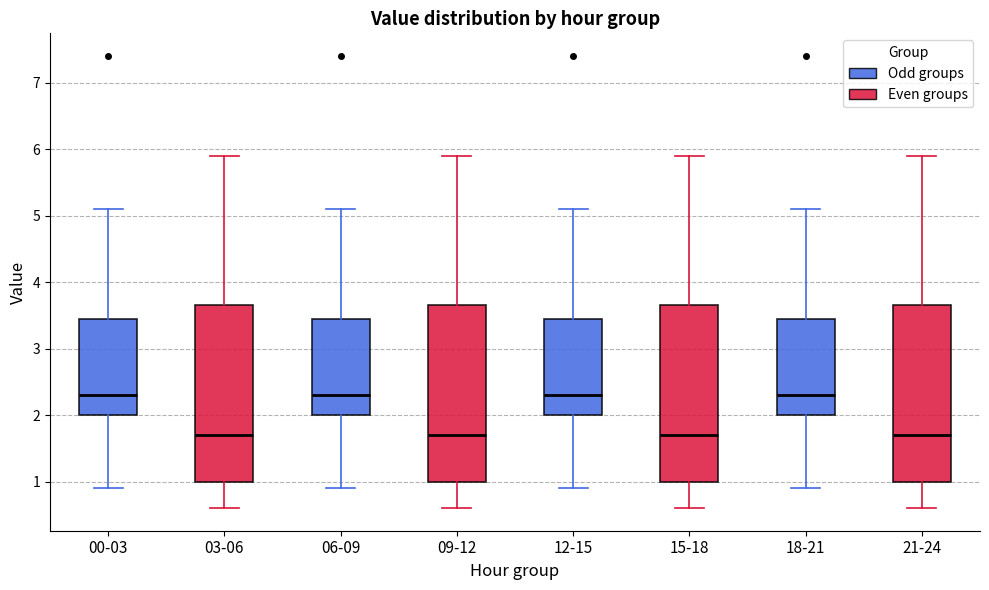

Reading left to right, read every box against the y-axis: the position of its median line, the range the box covers, and the ends of its whiskers. The values are not printed on the chart, so give them approximately, as read against the axis.

00-03: median 2.3, box 2.0 to 3.5, whiskers 0.9 to 5.1
03-06: median 1.7, box 1.0 to 3.7, whiskers 0.6 to 5.9
06-09: median 2.3, box 2.0 to 3.5, whiskers 0.9 to 5.1
09-12: median 1.7, box 1.0 to 3.7, whiskers 0.6 to 5.9
12-15: median 2.3, box 2.0 to 3.5, whiskers 0.9 to 5.1
15-18: median 1.7, box 1.0 to 3.7, whiskers 0.6 to 5.9
18-21: median 2.3, box 2.0 to 3.5, whiskers 0.9 to 5.1
21-24: median 1.7, box 1.0 to 3.7, whiskers 0.6 to 5.9